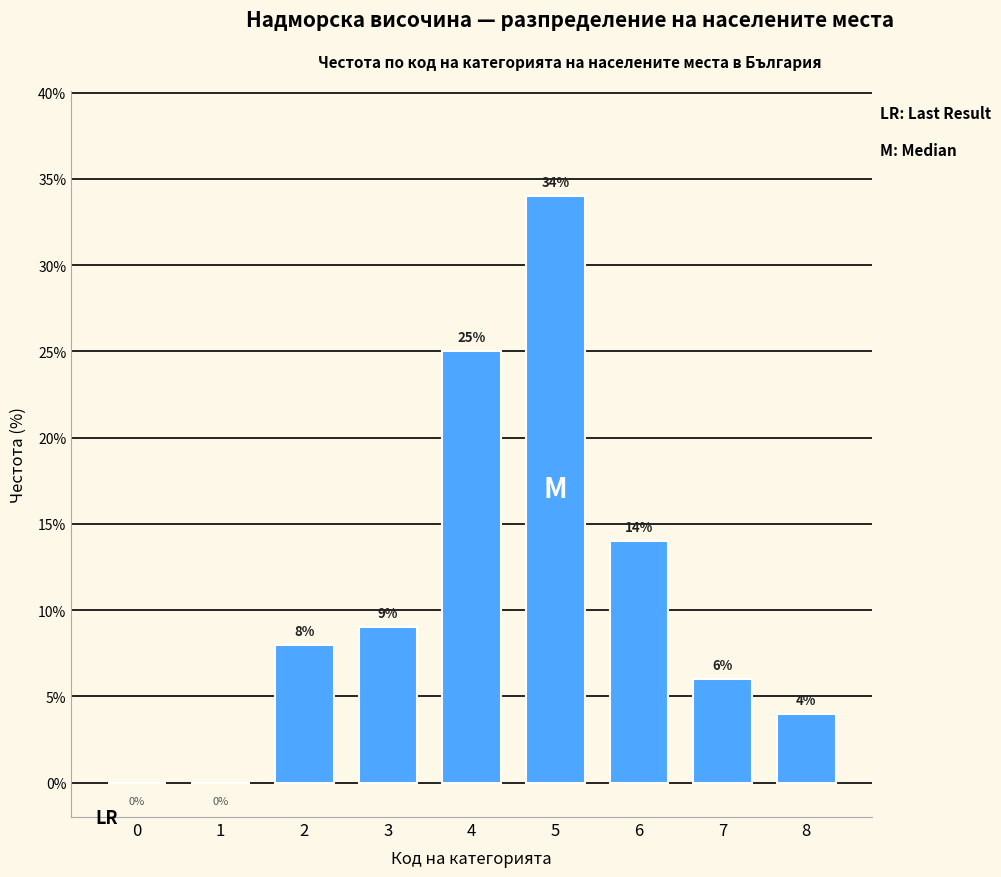

Reading left to right, what are all the values shown in this chart?

0=0	1=0	2=8	3=9	4=25	5=34	6=14	7=6	8=4